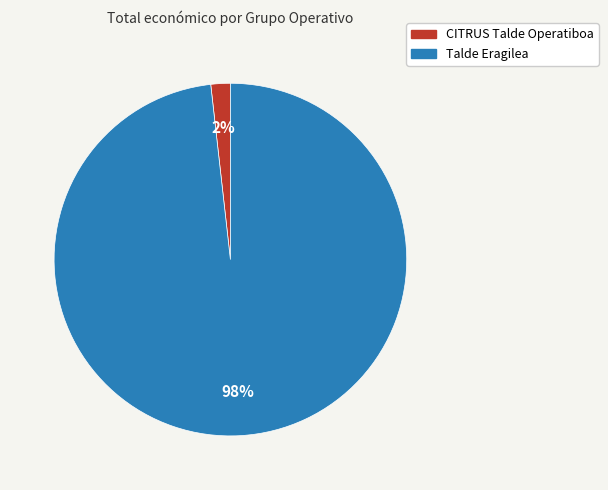

How many slices are in this pie chart?

2